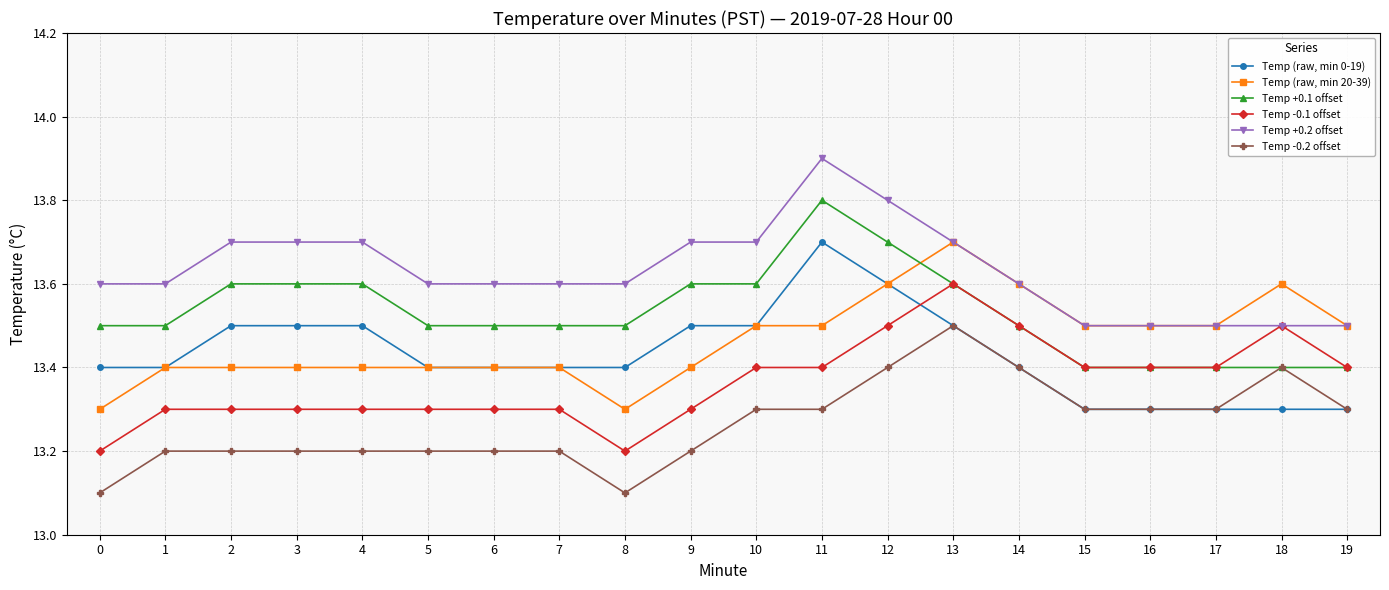

The Temp (raw, min 20-39) series shows 13.4 at 5. True or false?

True